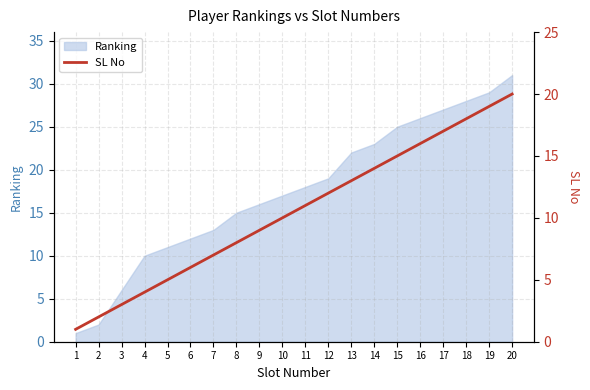

True or false: Ranking has a value of 39 at 17.

False